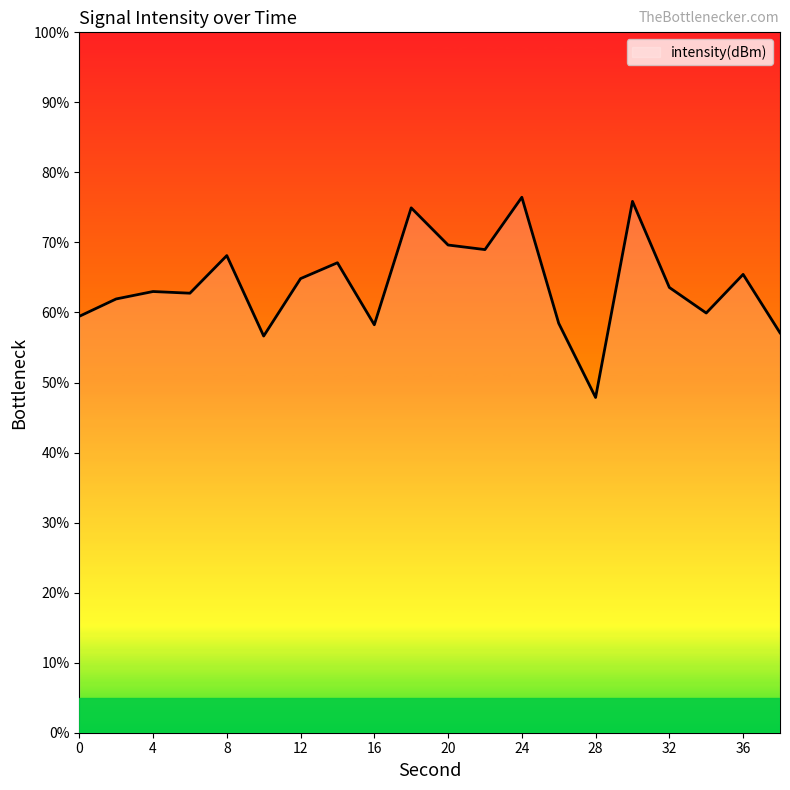

What is the maximum value shown in the chart?

76.5